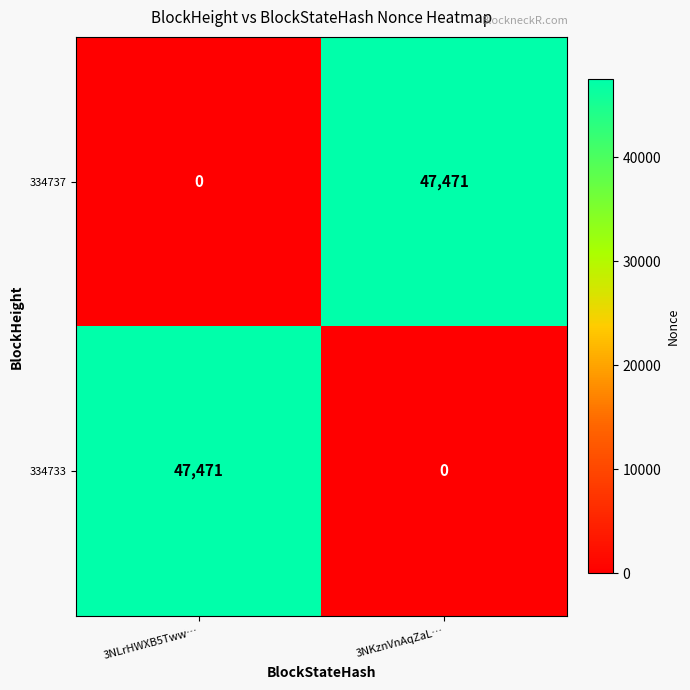

What is the total value across all series at 3NLrHWXB5Tww…?

47471